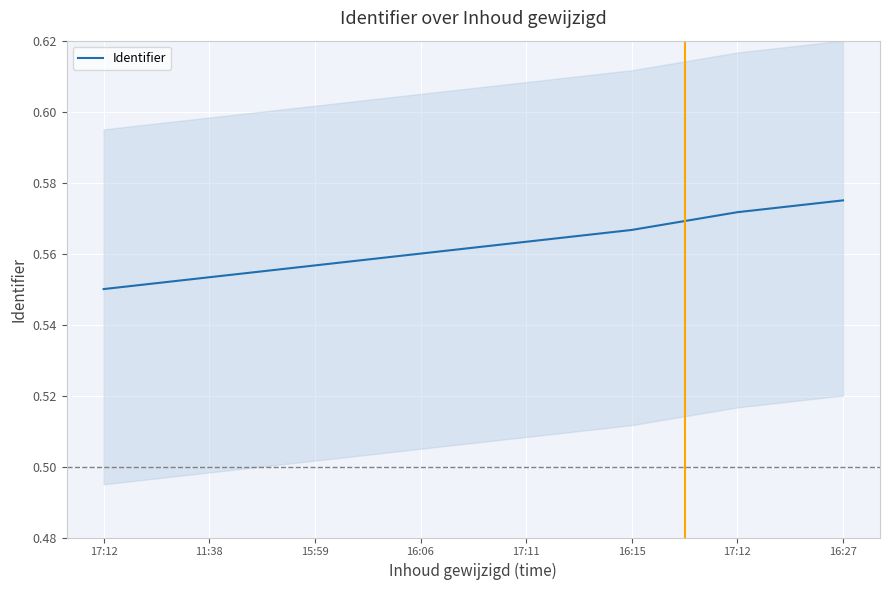

What is the value of the 4th point from the left?

0.6